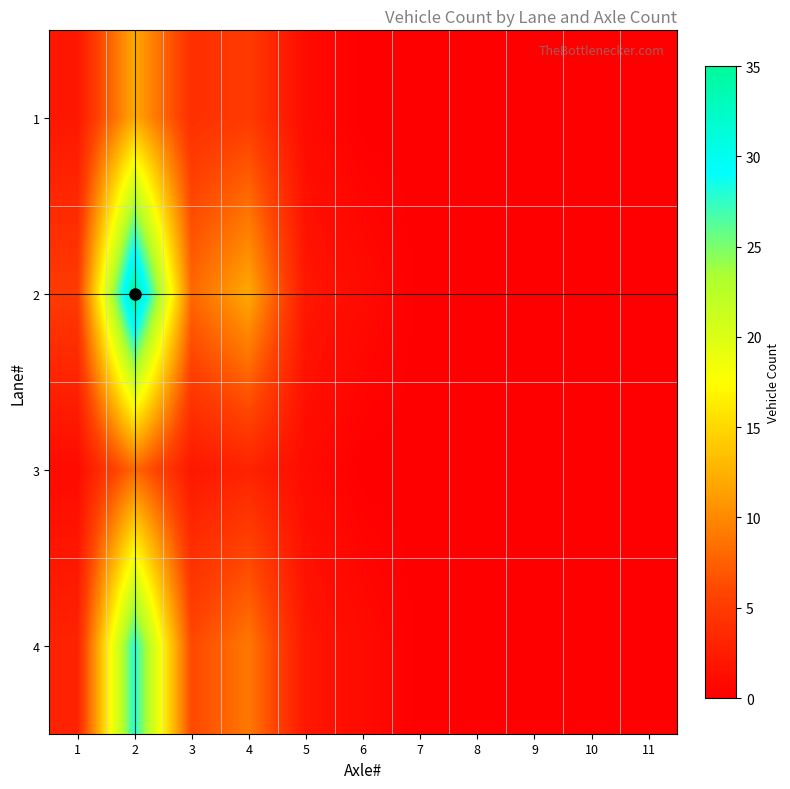

Reading right to left, extract all data points from this chart.

1: 11=0	10=0	9=0	8=0	7=0	6=0	5=1	4=5	3=4	2=12	1=2
2: 11=0	10=0	9=0	8=0	7=0	6=1	5=2	4=12	3=8	2=35	1=5
3: 11=0	10=0	9=0	8=0	7=0	6=0	5=1	4=3	3=2	2=8	1=1
4: 11=0	10=0	9=0	8=0	7=0	6=1	5=2	4=9	3=6	2=28	1=3